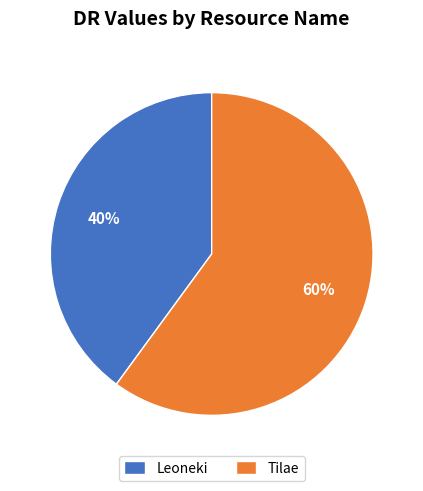

Count the number of slices in the pie.

2